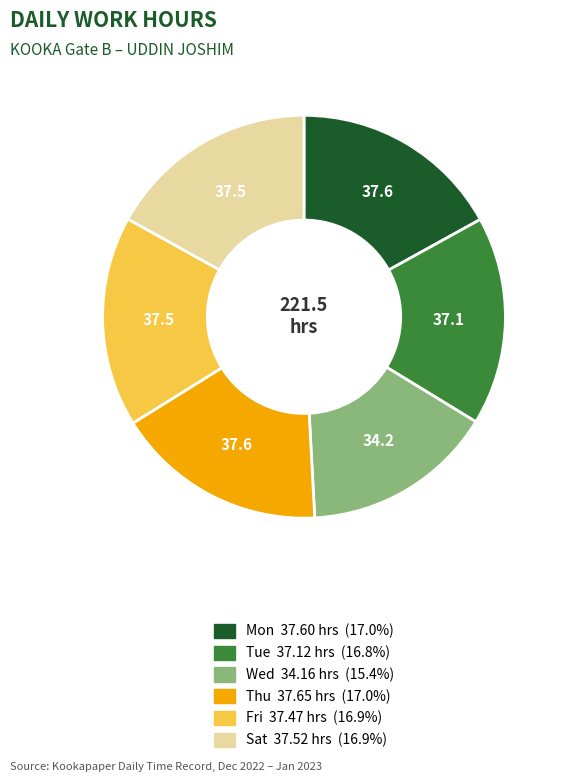

Does any single category account for the majority?

No